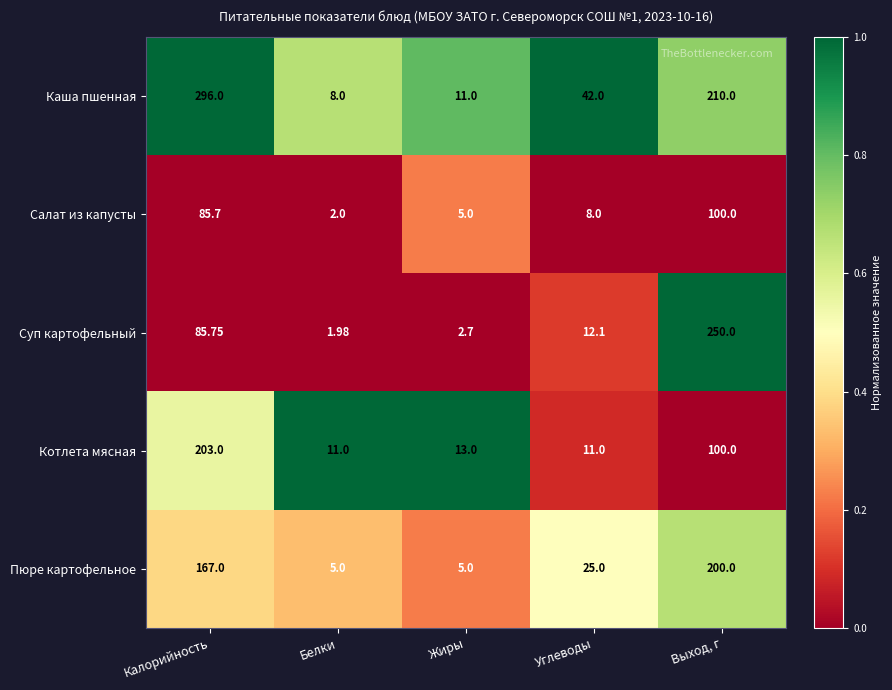

Where is Котлета мясная nearest to the value 107?

Выход, г